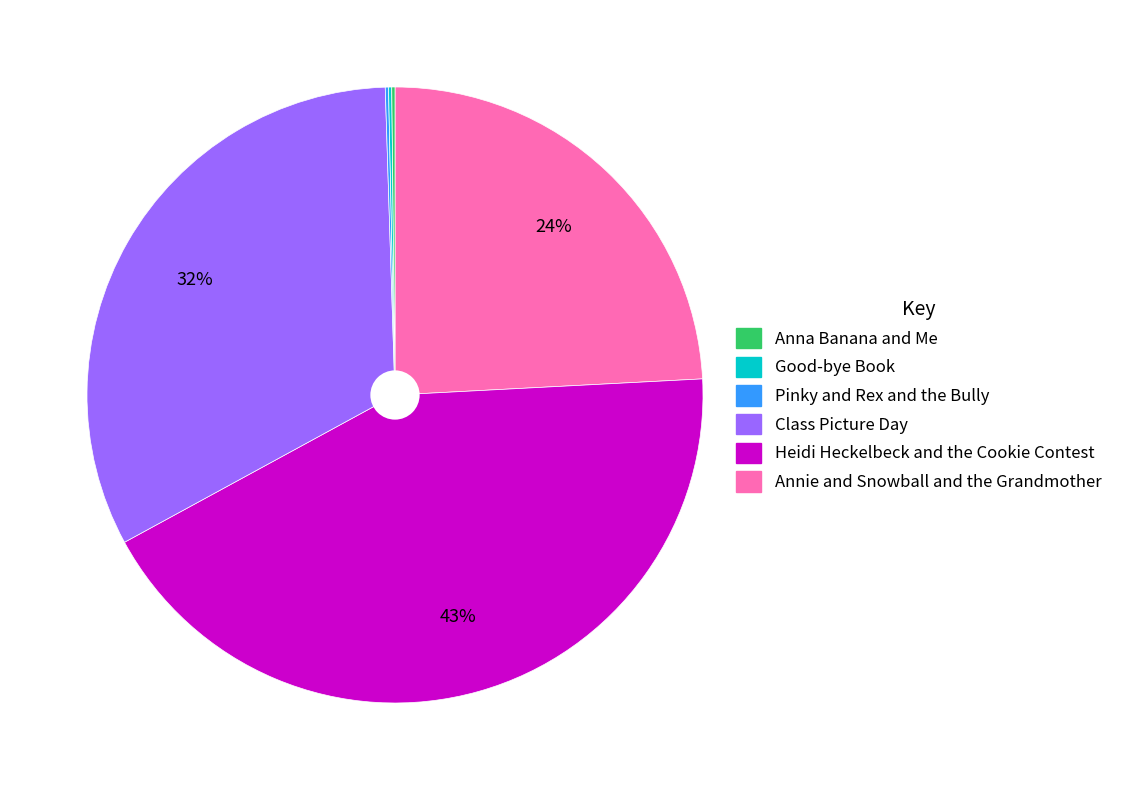

Is there any slice that represents more than half of the pie?

No